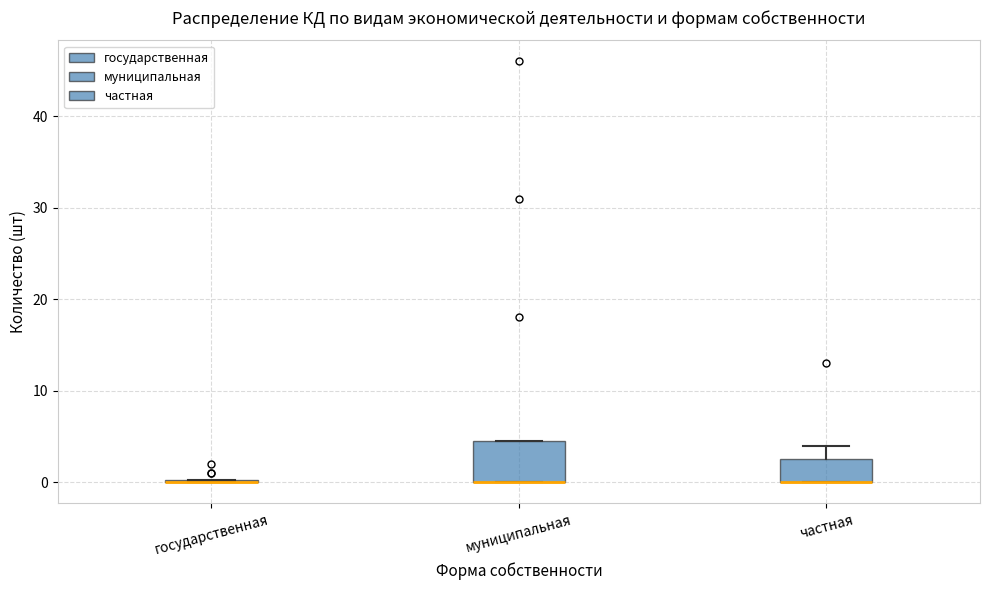

Reading left to right, read every box against the y-axis: the position of its median line, the range the box covers, and the ends of its whiskers. The values are not printed on the chart, so give them approximately, as read against the axis.

государственная: box collapsed to a line at 0, whiskers 0 to 0
муниципальная: median 0 (drawn on the box's lower edge), box 0 to 5, whiskers 0 to 5
частная: median 0 (drawn on the box's lower edge), box 0 to 3, whiskers 0 to 4